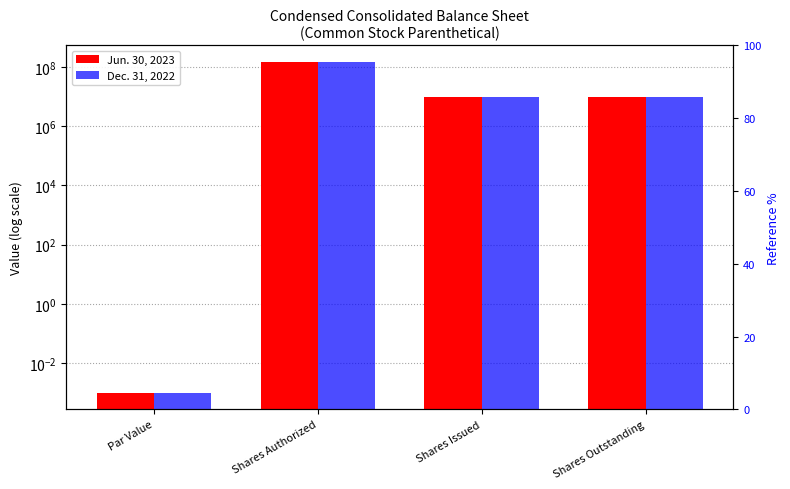

Which series has the largest range (max minus min)?

Jun. 30, 2023